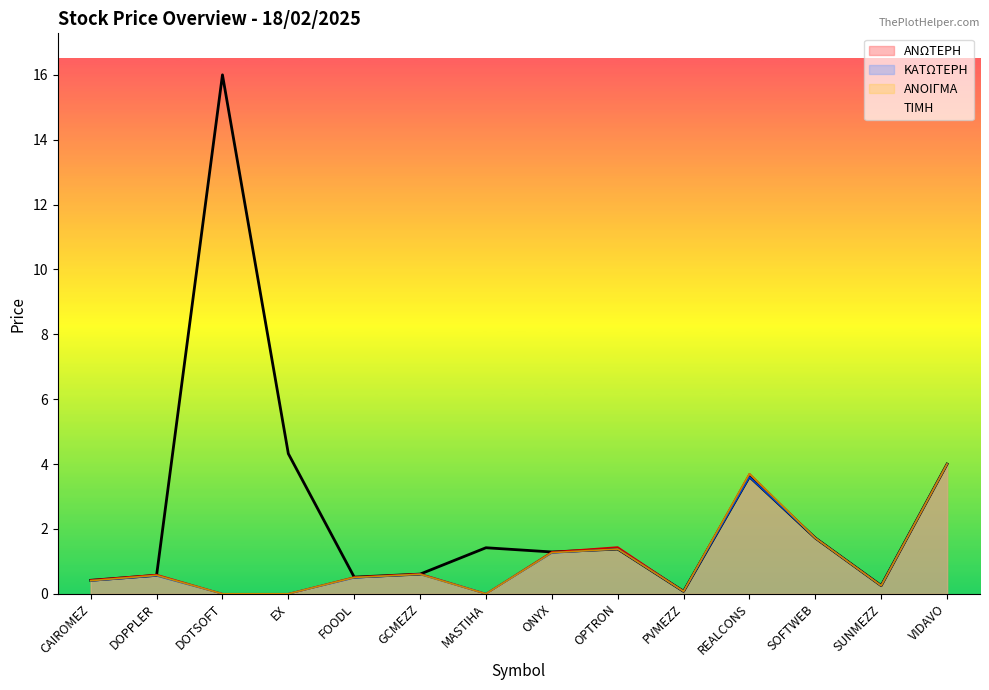

True or false: ΑΝΟΙΓΜΑ has more than 1 interior local peaks.

True